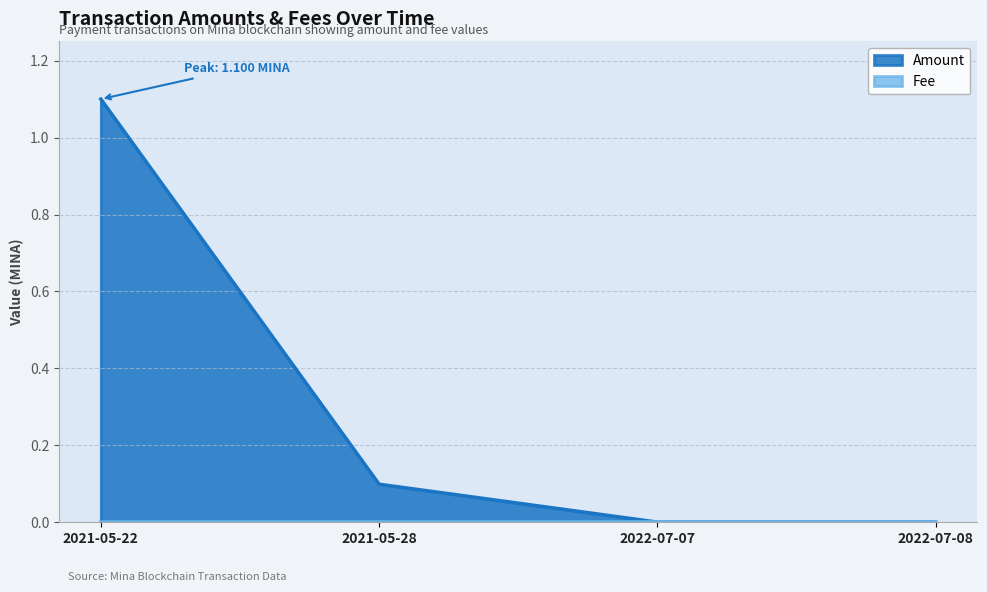

Which series has the widest spread of values?

Amount